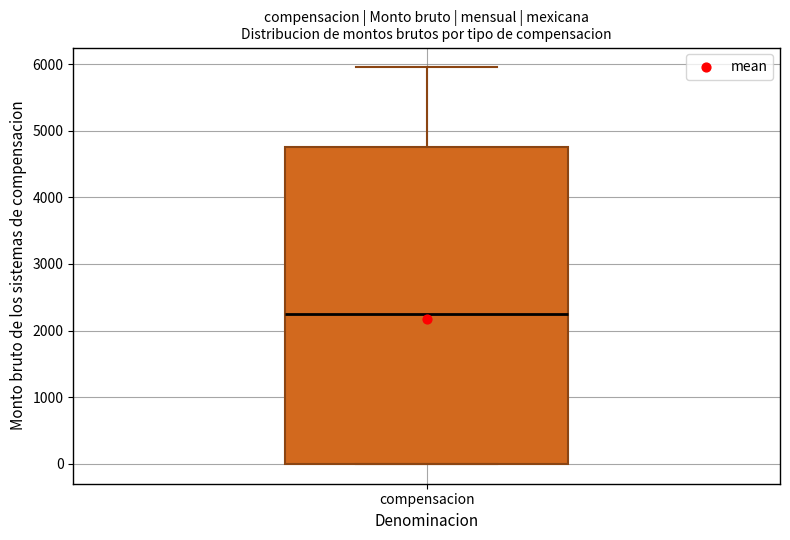

Read this box plot against the y-axis: the position of the median line, the range covered by the box, and the ends of both whiskers. The values are not printed on the chart, so give them approximately, as read against the axis.

median 2300, box 0 to 4800, whiskers 0 to 6000